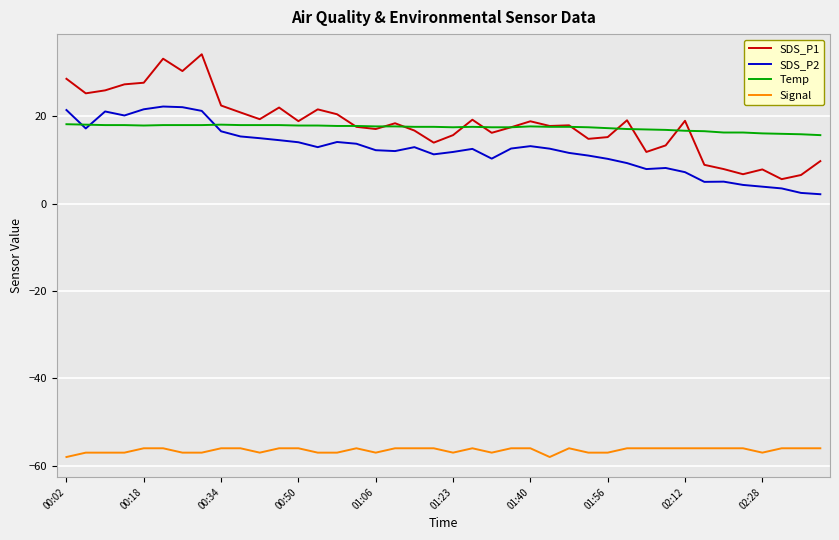

What is the maximum value for SDS_P1?

34.2